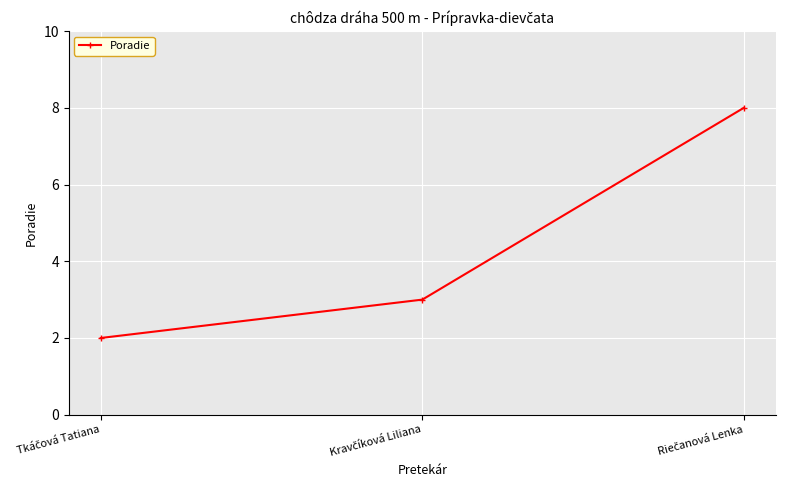

What is the difference between the maximum and minimum values?

6